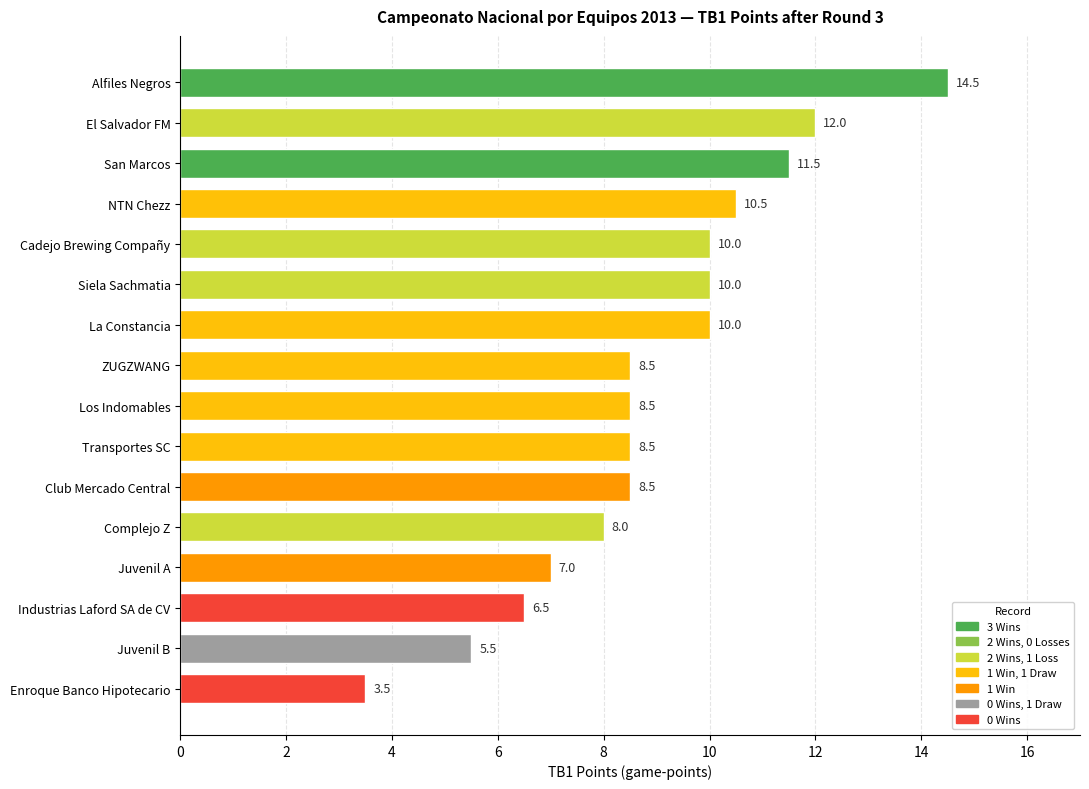

What is the sum of all values?

143.0